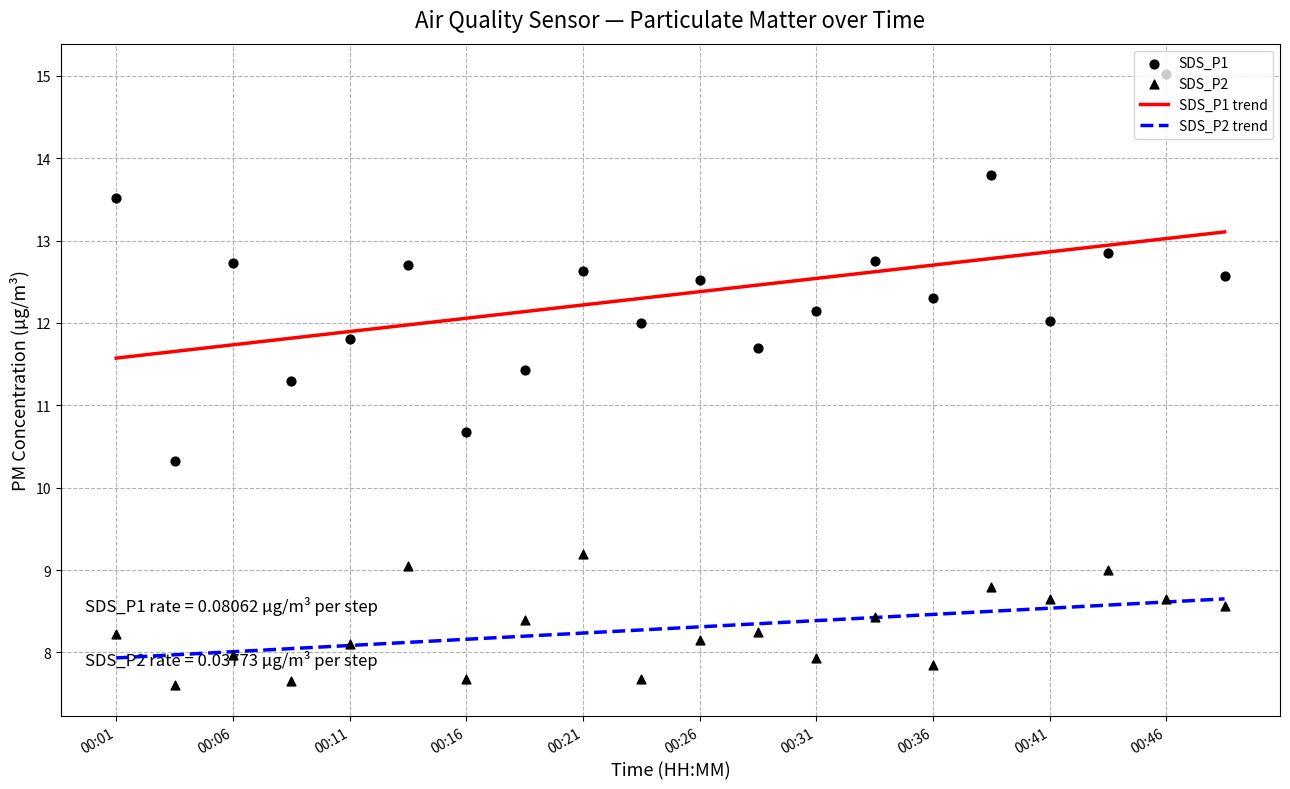

Which series has the widest spread of Y values?

SDS_P1